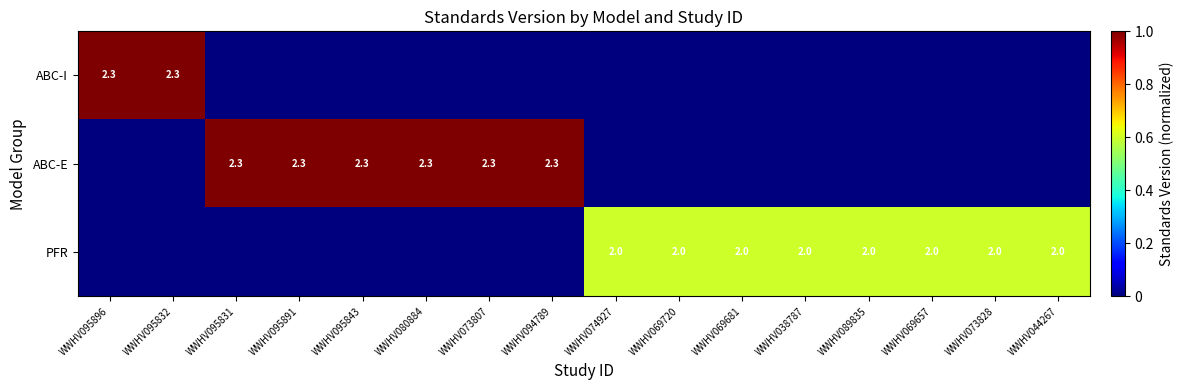

The PFR series shows 0.5 at WWHV069681. True or false?

False